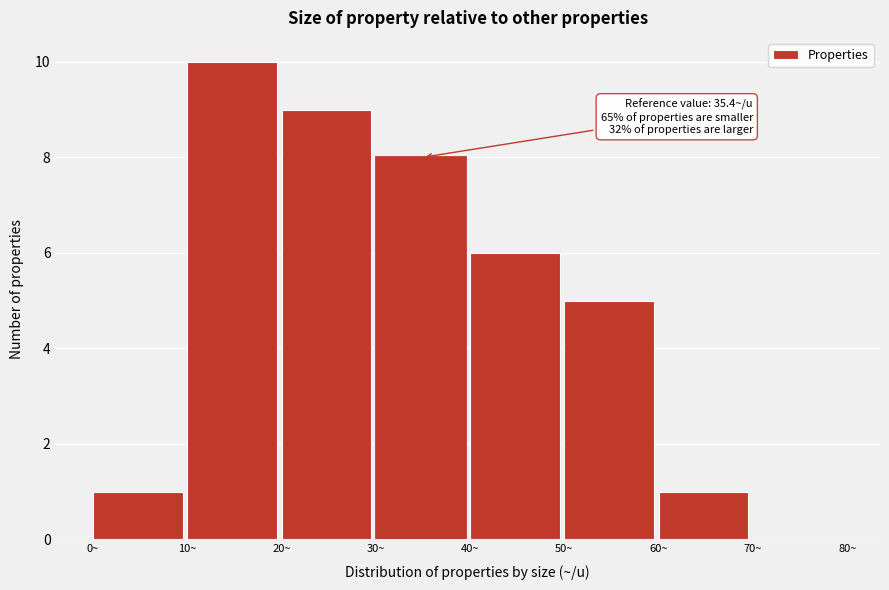

Over which range of the x-axis is the bar tallest?

10 to 20